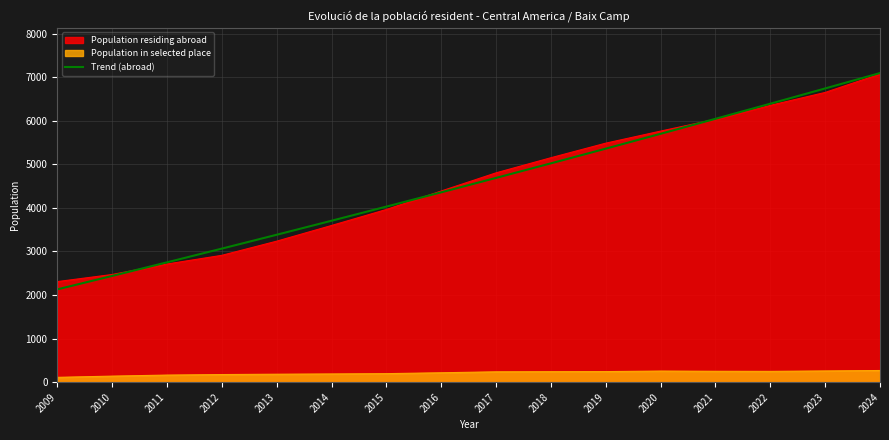

True or false: the data shows 7735.3 at 2019.

False